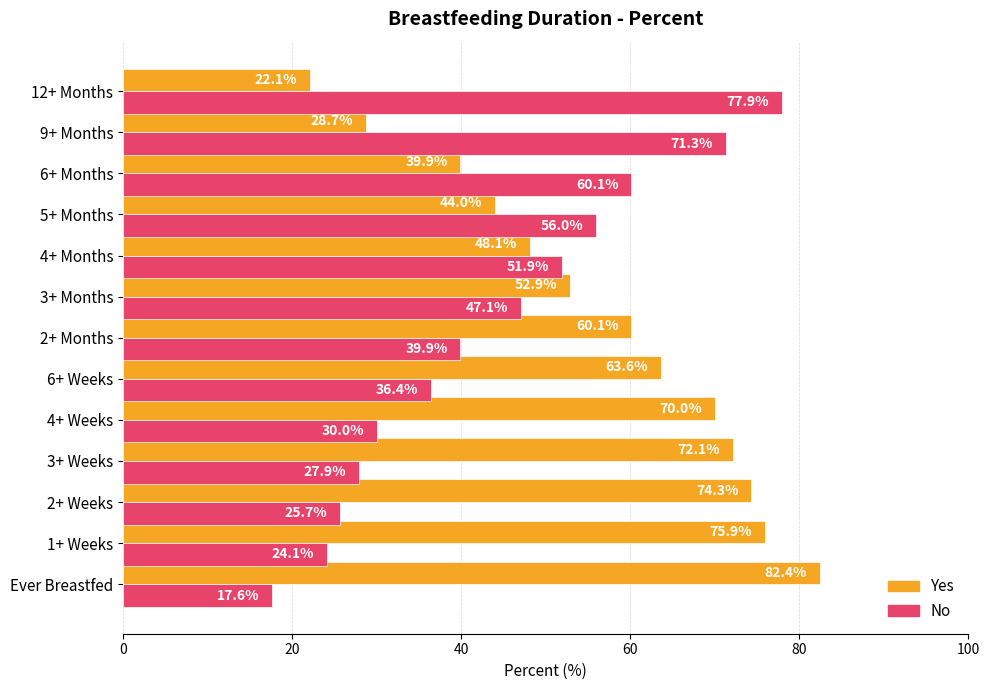

What is the highest value of the Yes series?

82.4